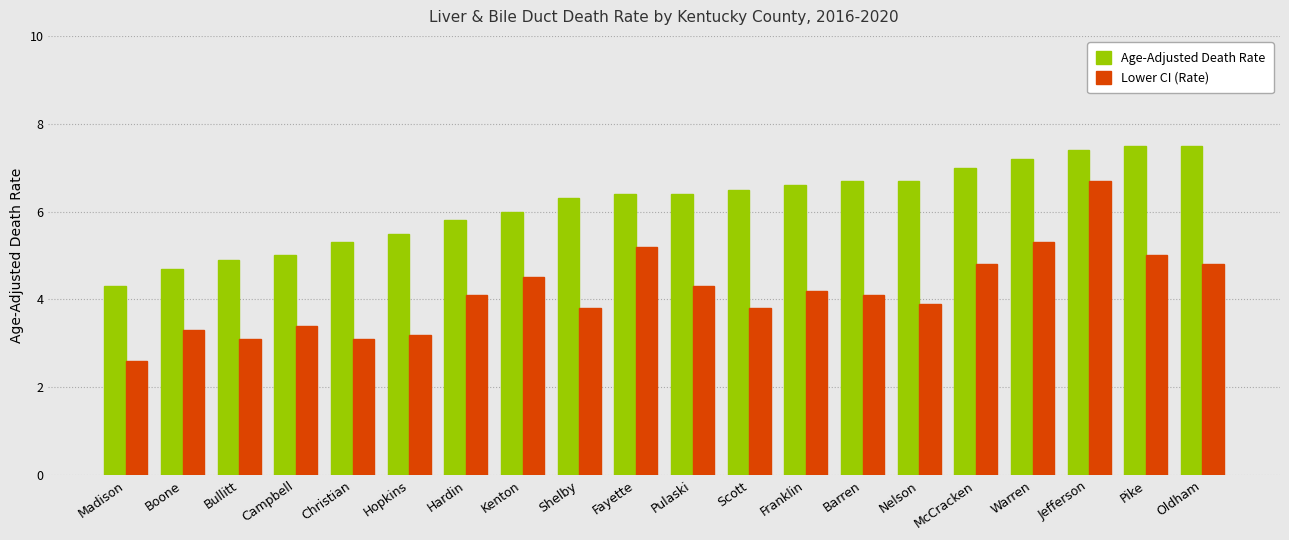

What is the sum of all Lower CI (Rate) values?

83.2